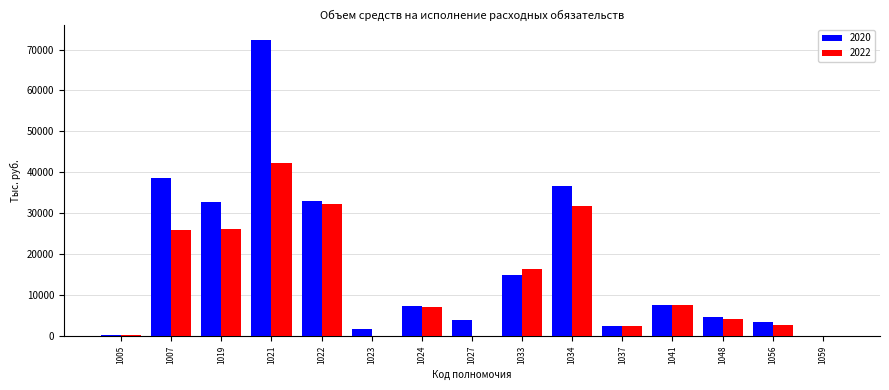

The value of 2020 at 1007 is 63906.6. True or false?

False